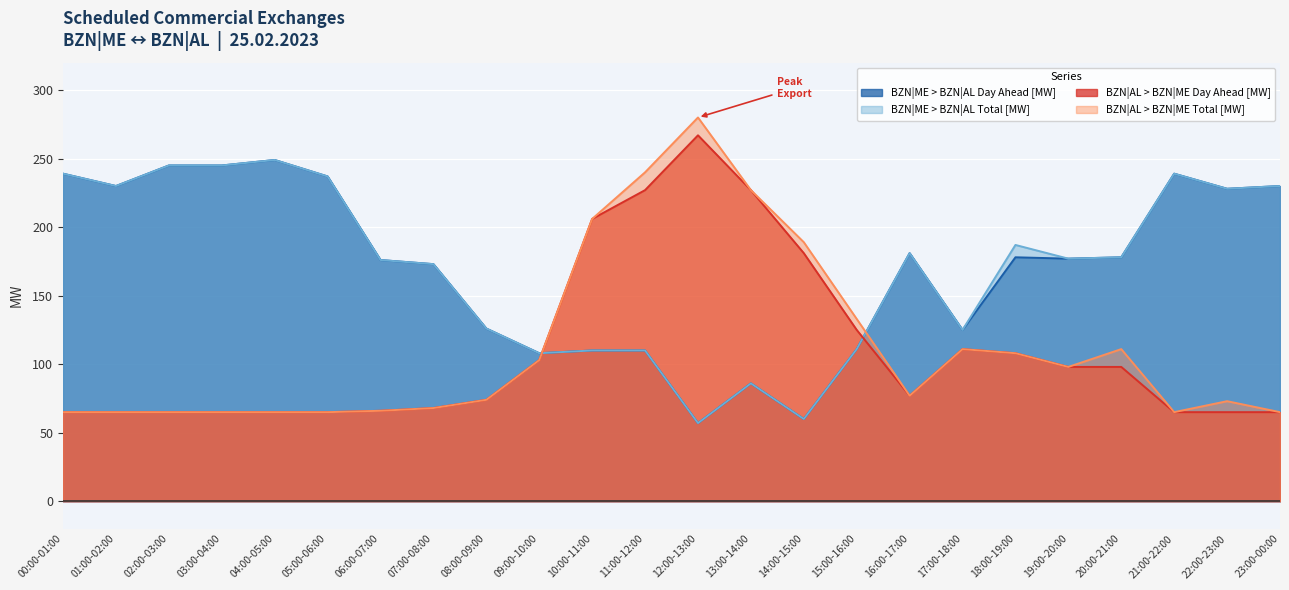

What is the difference between the maximum and minimum values in the BZN|AL > BZN|ME Total [MW] series?

215